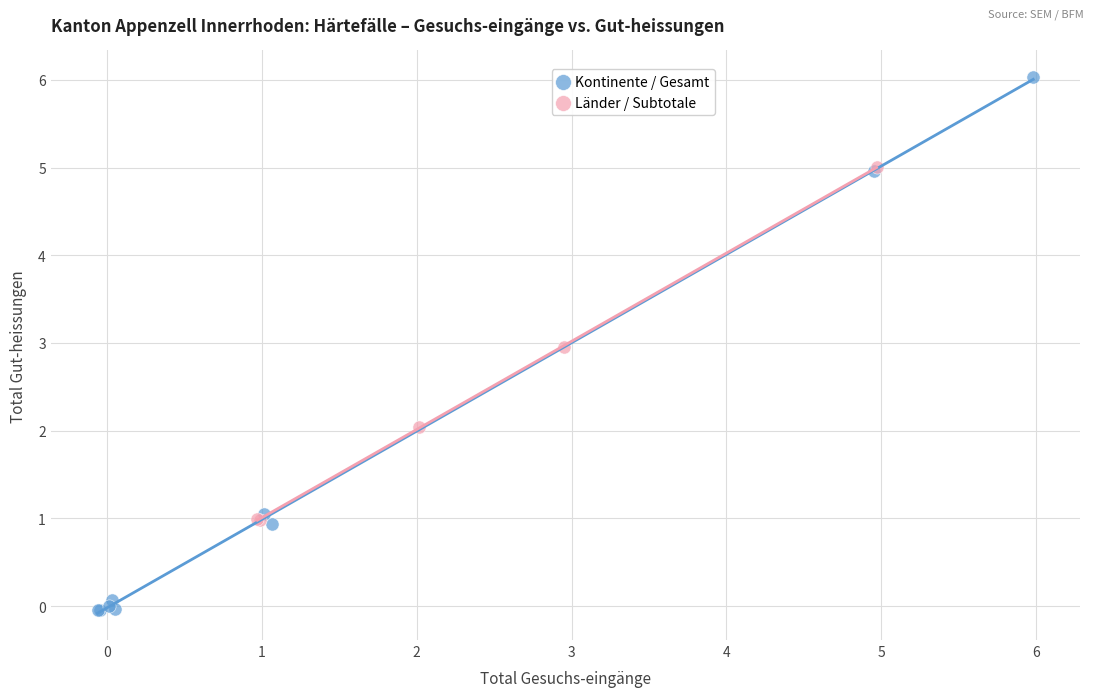

Which series has the widest spread of Y values?

Kontinente / Gesamt